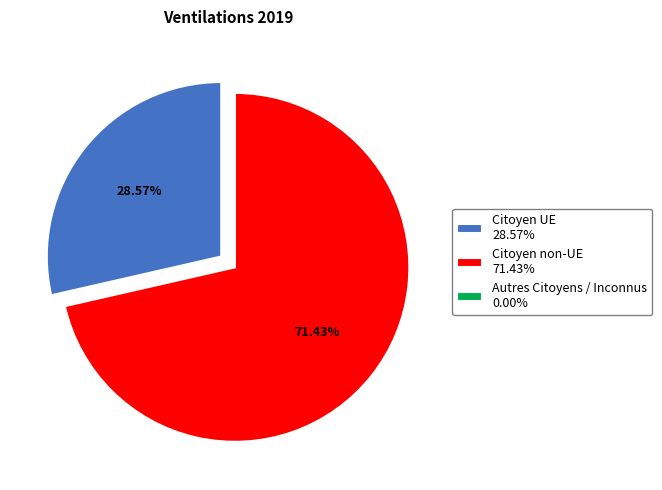

To the nearest percent, what portion does Citoyen non-UE represent?

71%